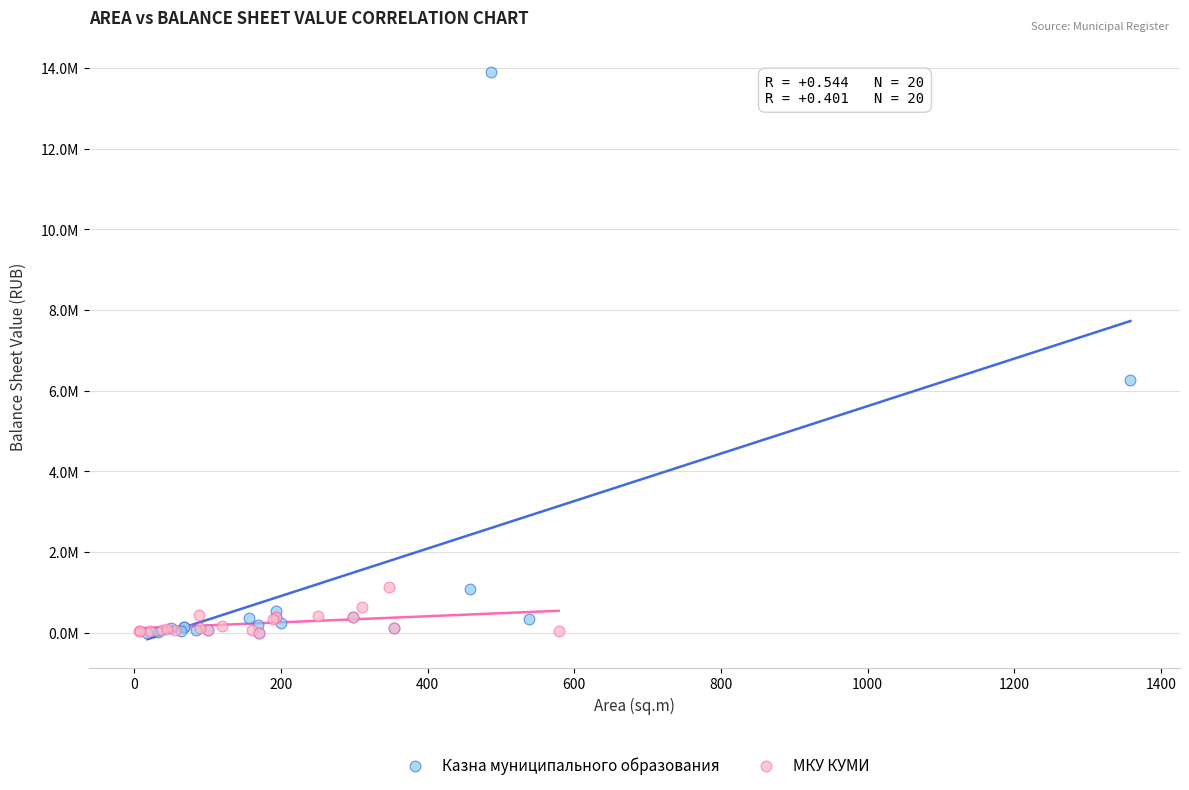

What are all the series names shown in the legend?

Казна муниципального образования, МКУ КУМИ